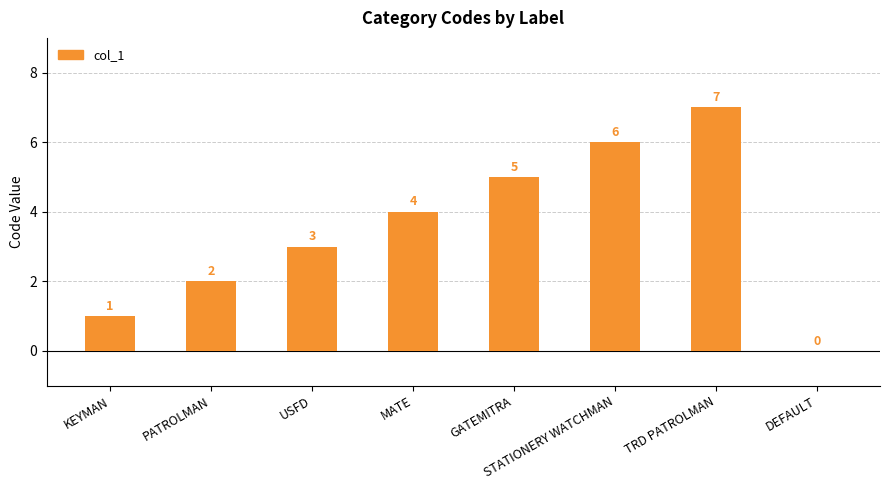

What is the approximate value at TRD PATROLMAN?

7